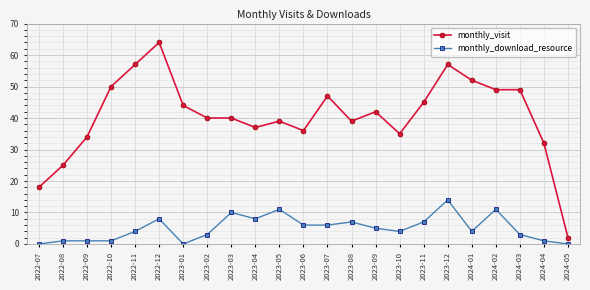

Which category has the lowest value in the monthly_visit series?

2024-05